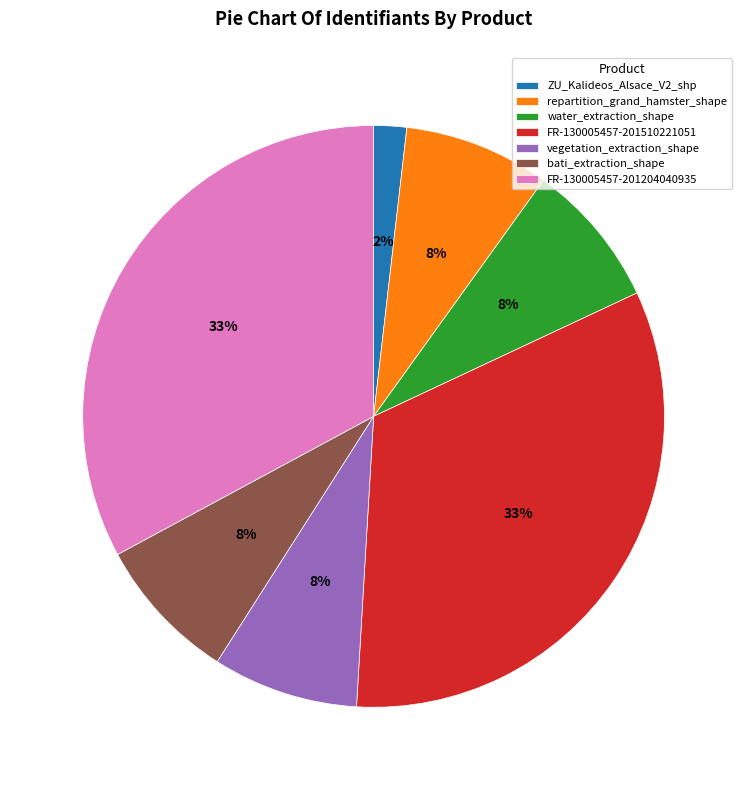

To the nearest percent, what is the combined percentage of bati_extraction_shape and vegetation_extraction_shape?

16%